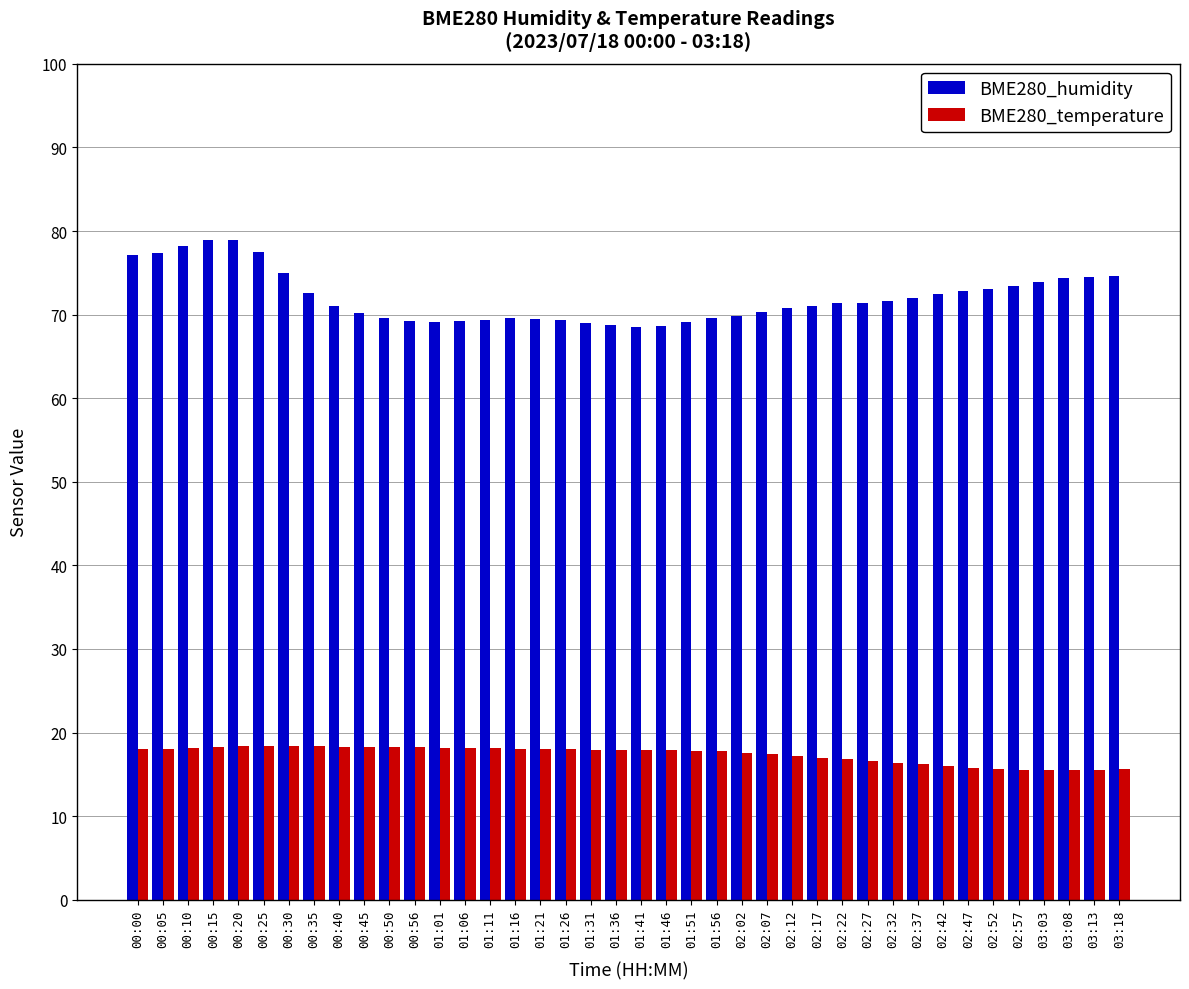

Is the value of BME280_humidity at 01:31 greater than the value of BME280_temperature at 01:01?

Yes